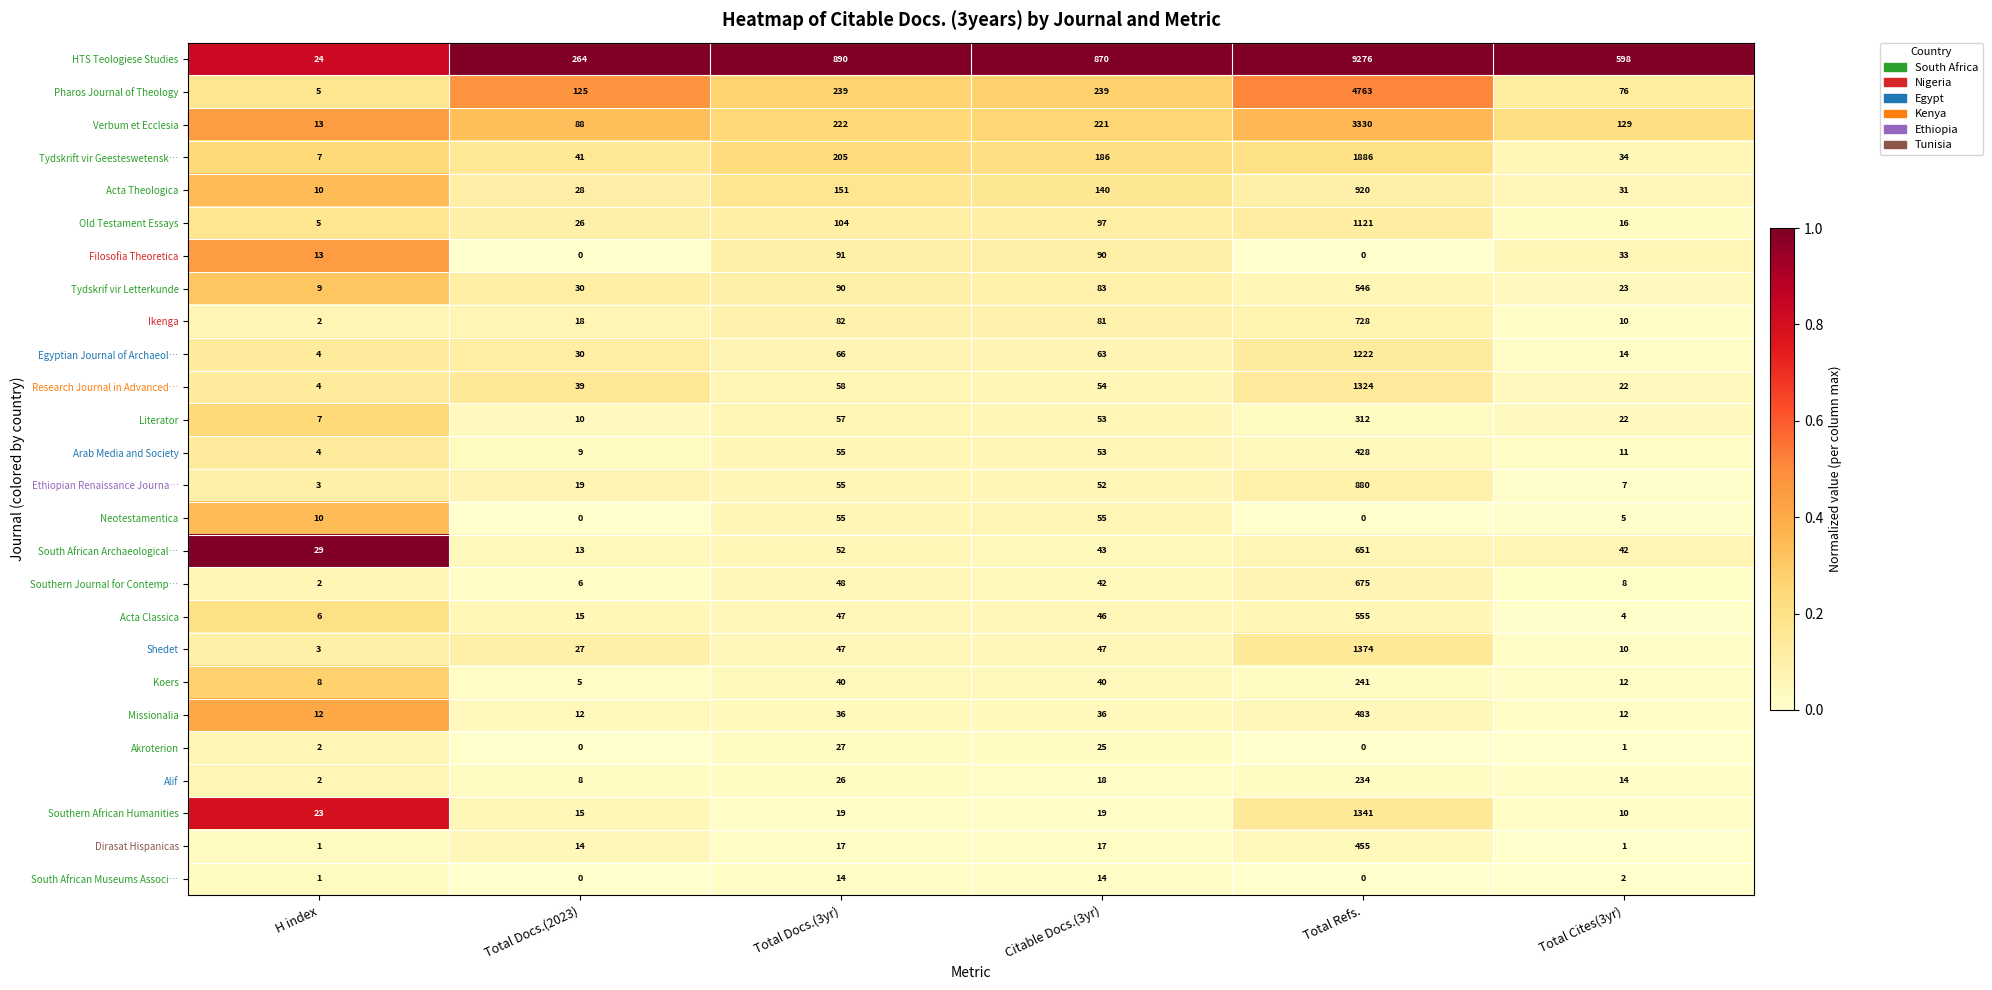

Rank the series by their maximum value, from highest to lowest.

HTS Teologiese Studies, Pharos Journal of Theology, Verbum et Ecclesia, Tydskrift vir Geesteswetensk…, Shedet, Southern African Humanities, Research Journal in Advanced…, Egyptian Journal of Archaeol…, Old Testament Essays, Acta Theologica, Ethiopian Renaissance Journa…, Ikenga, Southern Journal for Contemp…, South African Archaeological…, Acta Classica, Tydskrif vir Letterkunde, Missionalia, Dirasat Hispanicas, Arab Media and Society, Literator, Koers, Alif, Filosofia Theoretica, Neotestamentica, Akroterion, South African Museums Associ…